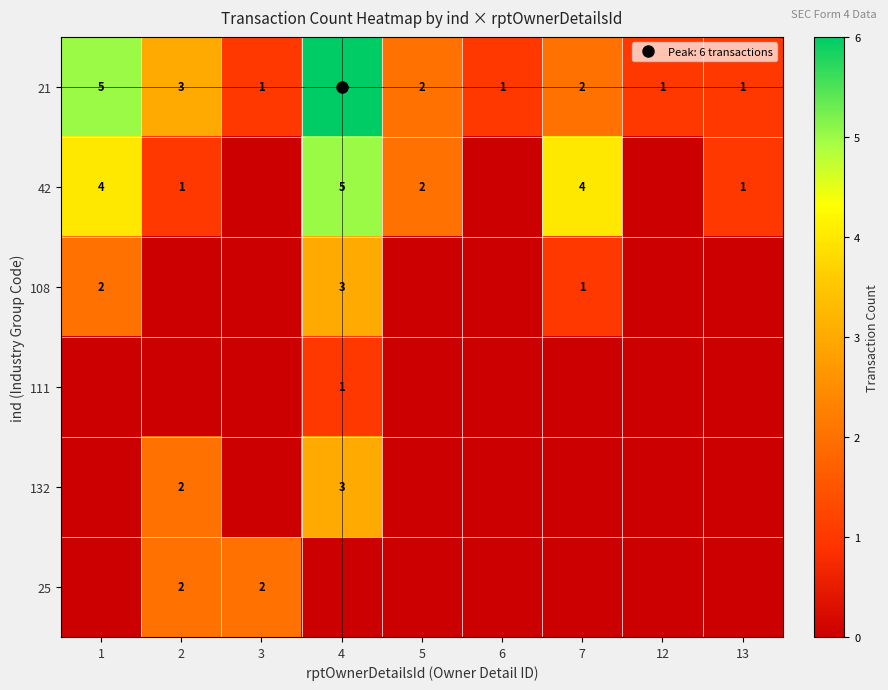

What is the sum of the 42 values at 7 and 2?

5